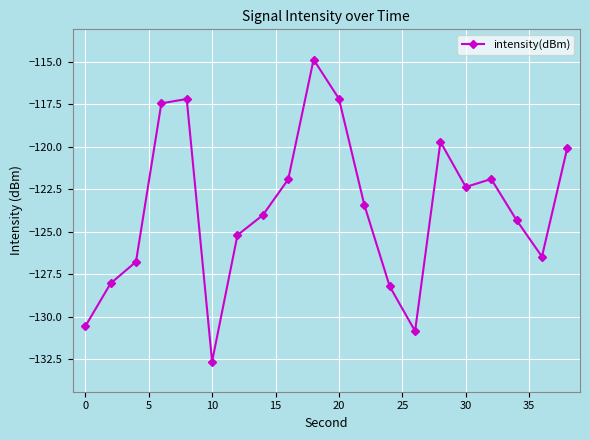

What is the maximum value shown in the chart?

-114.9